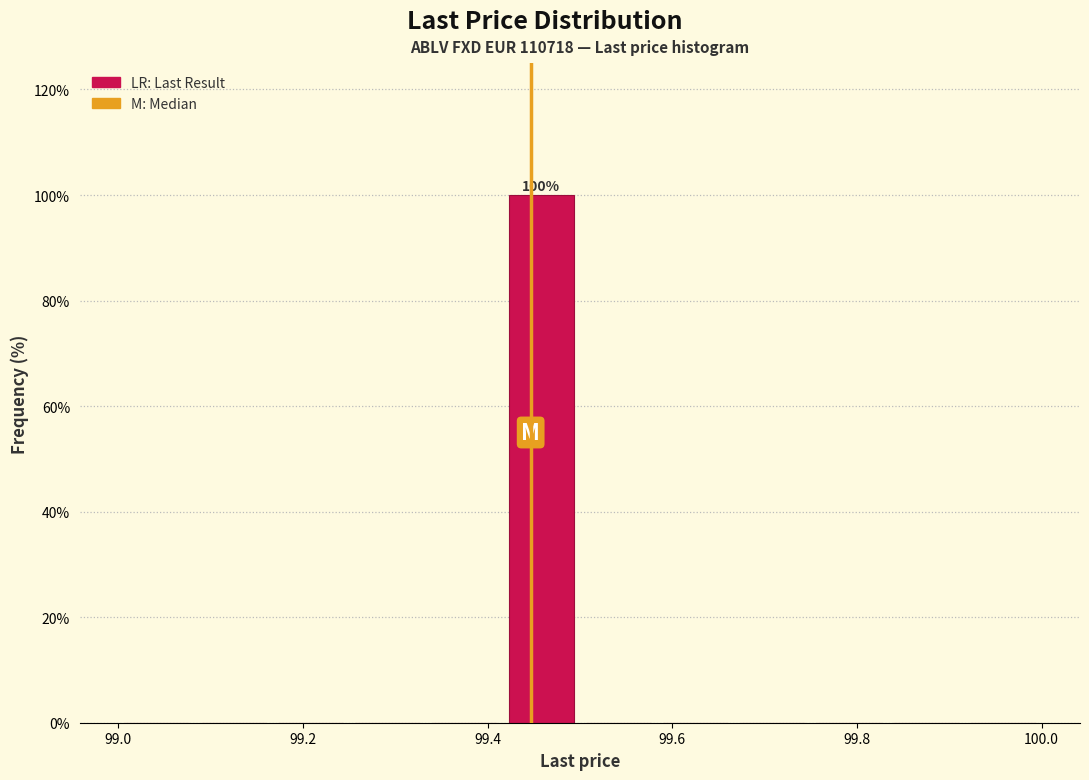

Which range on the x-axis has the tallest bar?

99.42 to 99.50